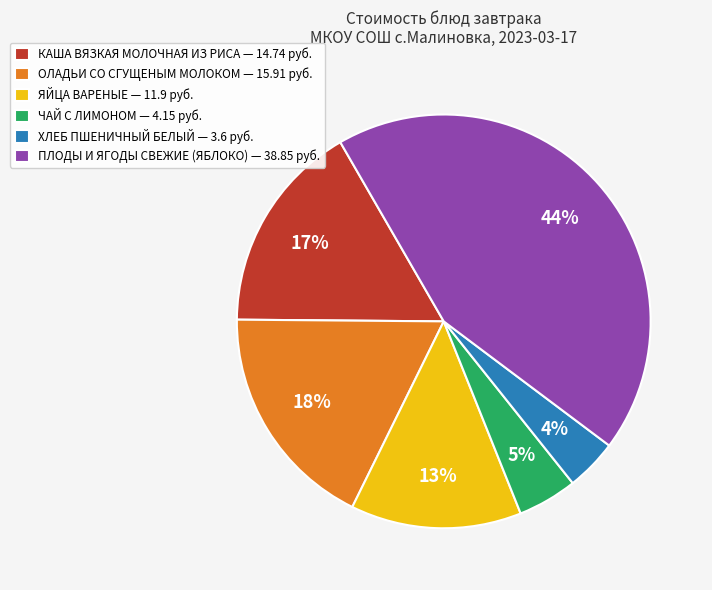

Is there any slice that represents more than half of the pie?

No